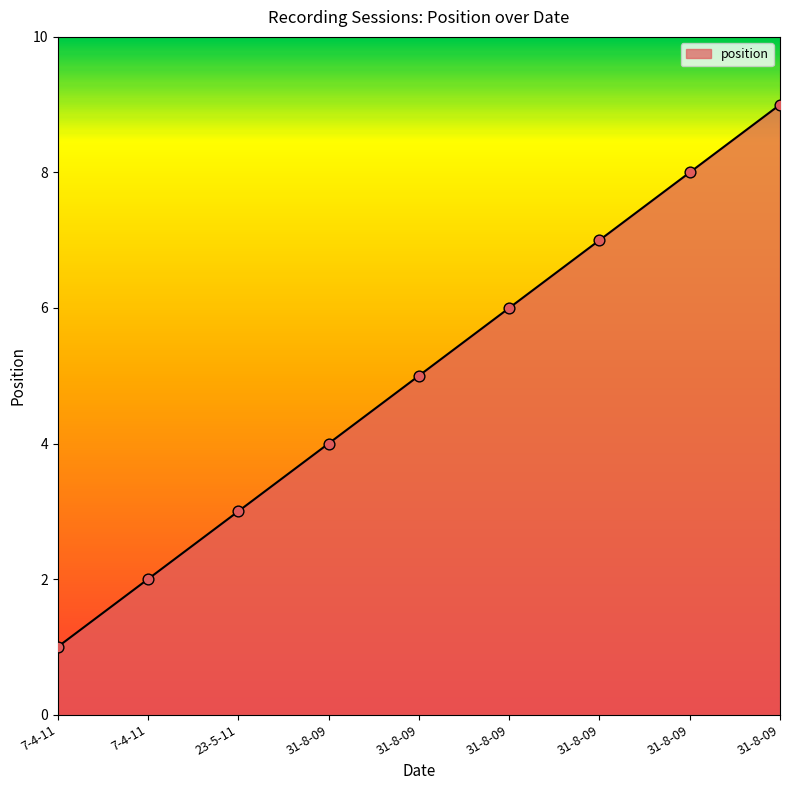

What is the change in value from 23-5-11 to 31-8-09?

+3